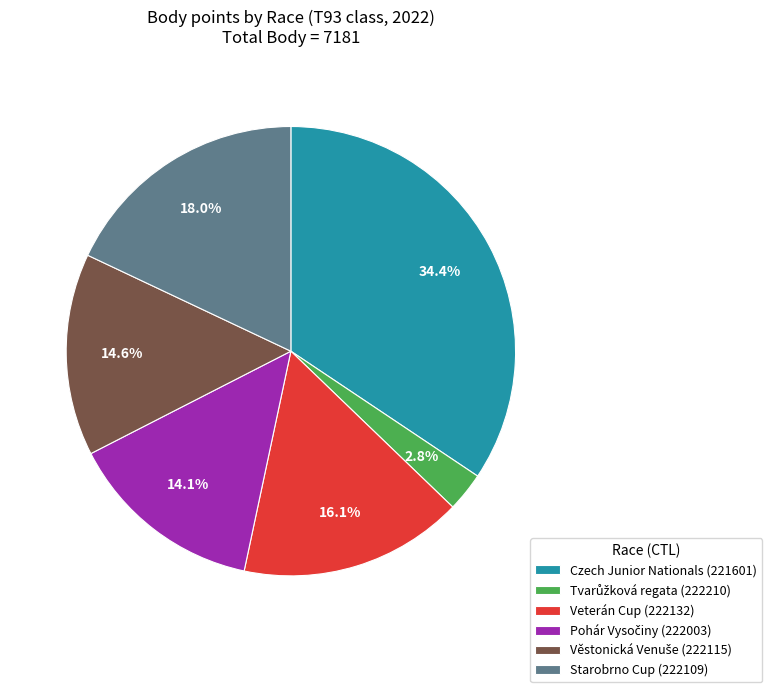

Which slice is the largest?

Czech Junior Nationals (221601)